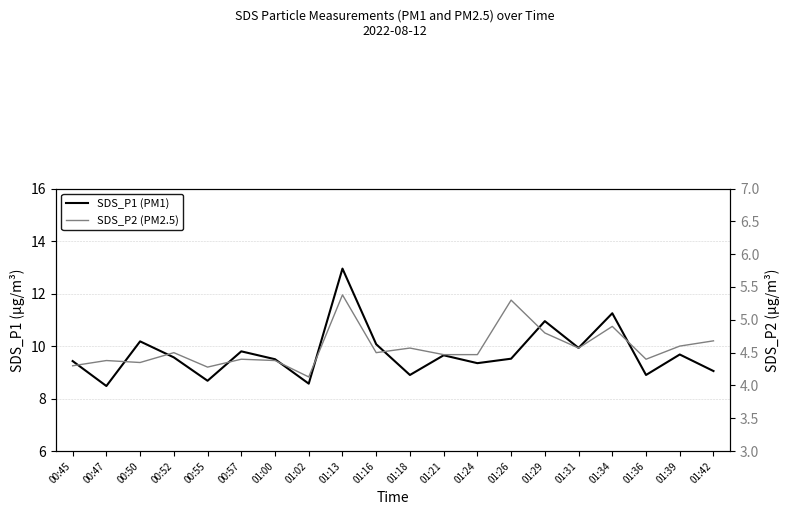

How many data points does each series have?

20